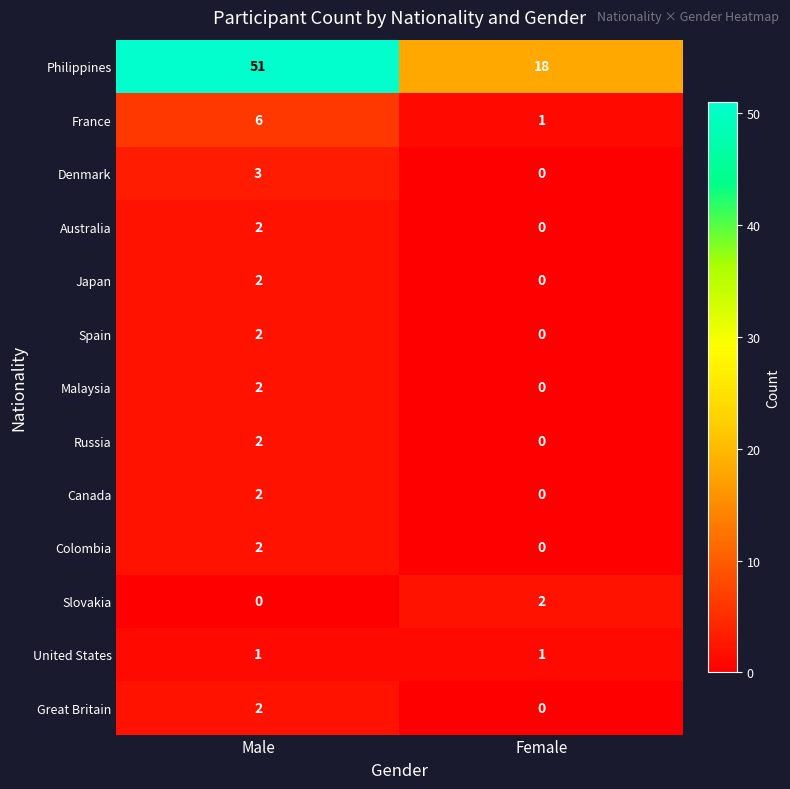

How many data points does each series have?

2